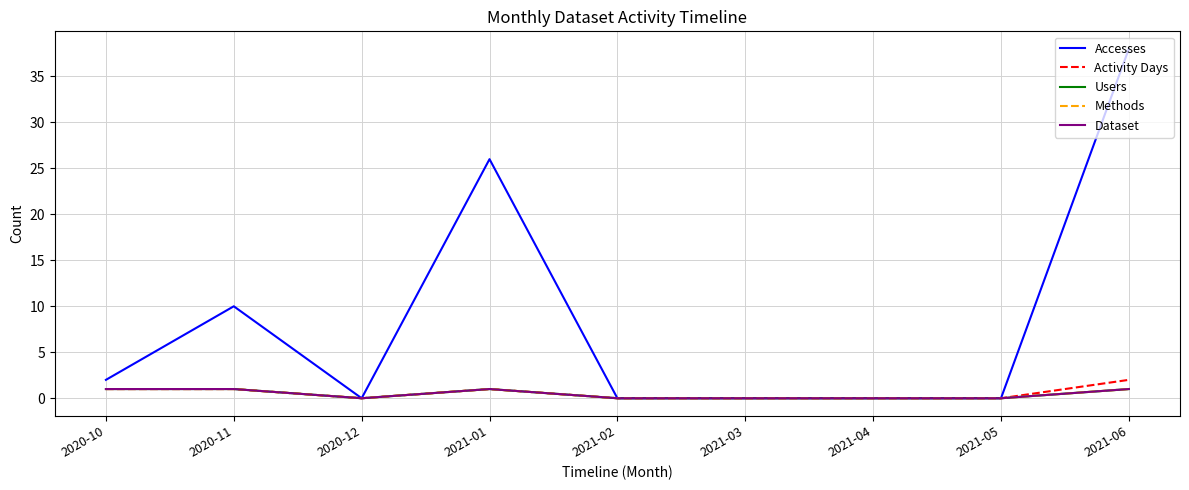

True or false: Users and Activity Days intersect in this chart.

False